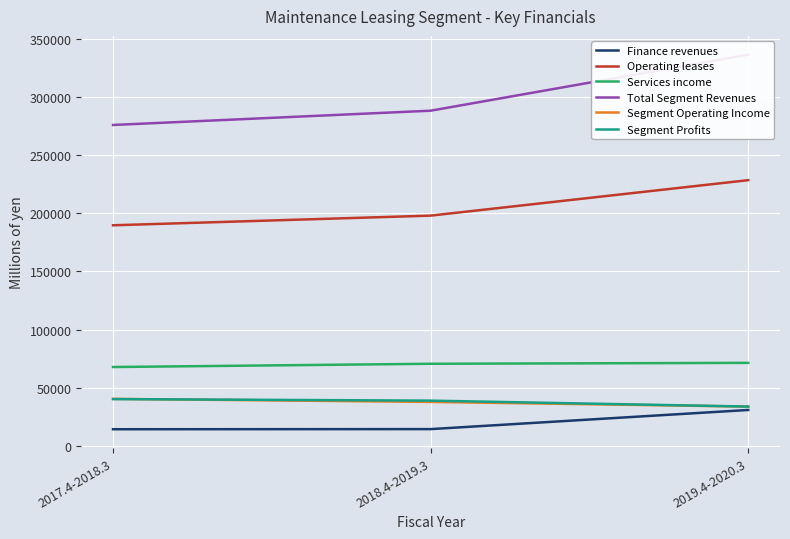

Between 2017.4-2018.3 and 2018.4-2019.3, which is larger?

2018.4-2019.3